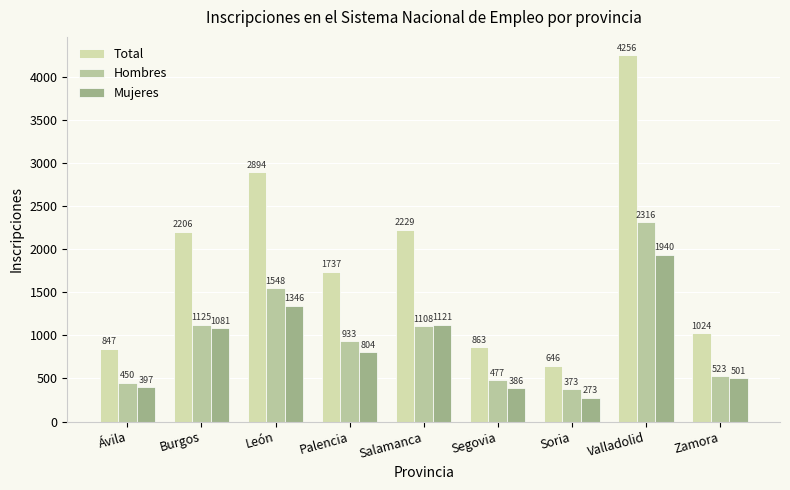

How many bars are there in total?

27